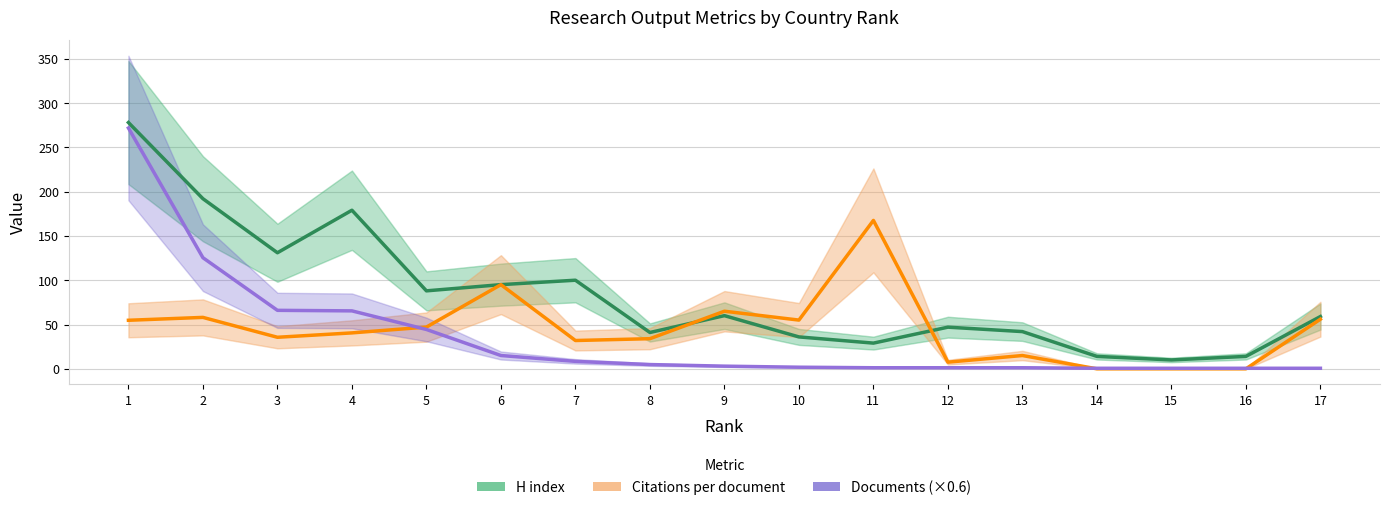

What is the sum of all H index values?

1415.0